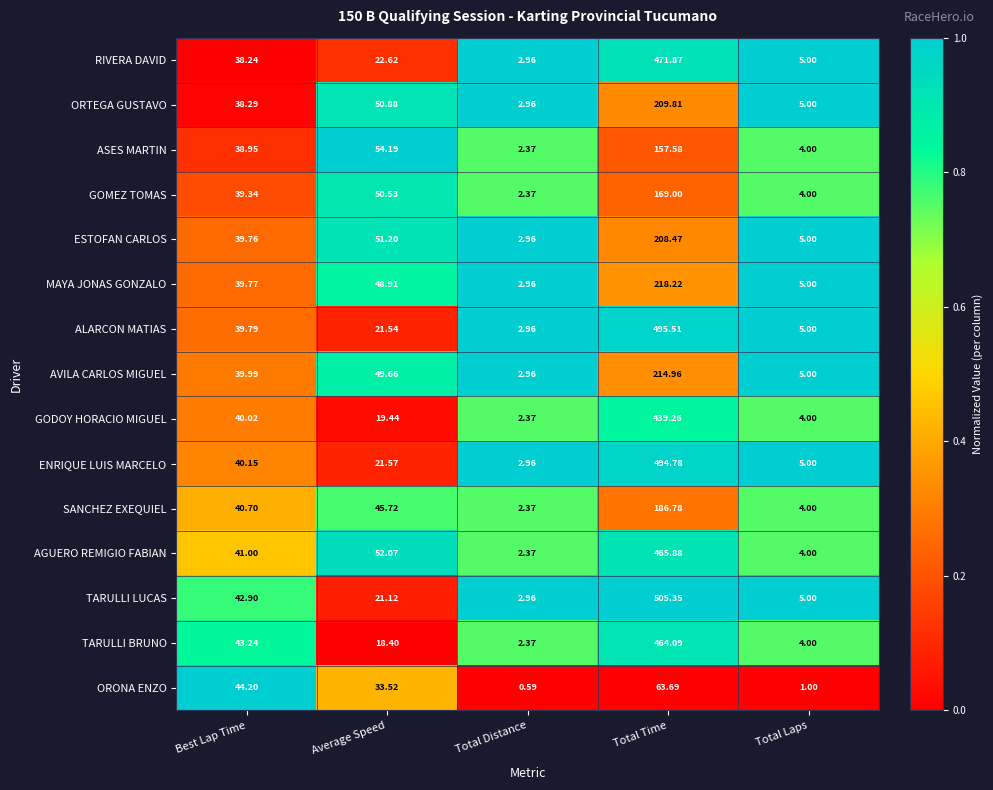

How many distinct data groups are displayed?

15